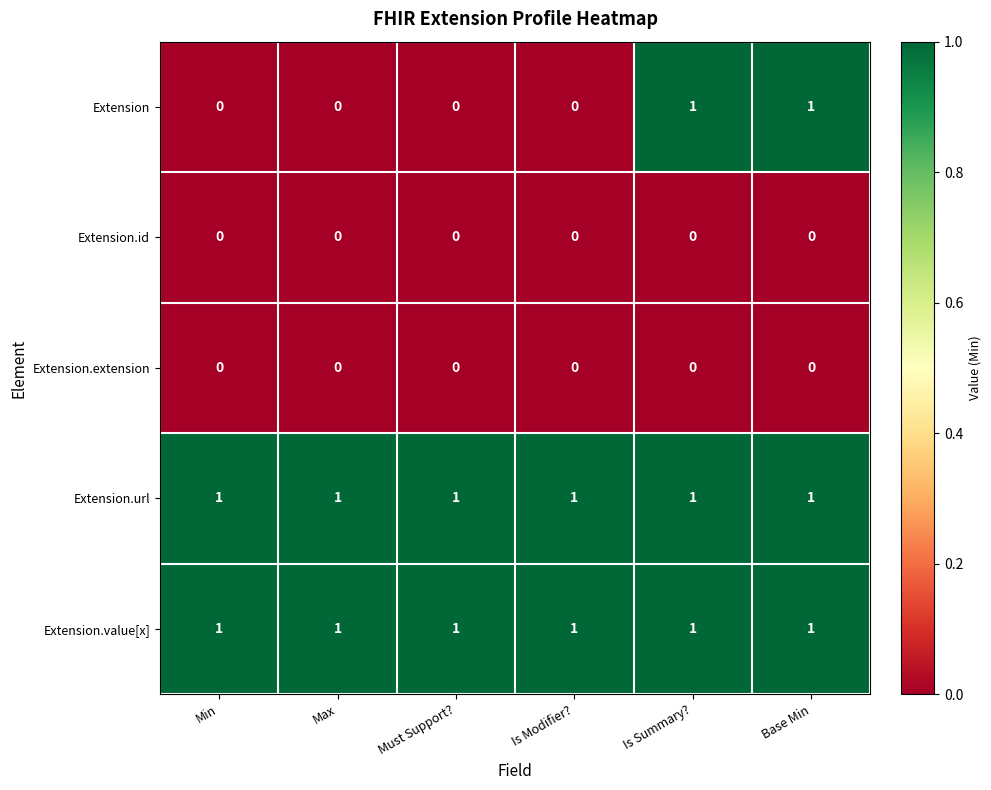

Is the value of Extension.value[x] at Is Modifier? greater than the value of Extension.extension at Base Min?

Yes